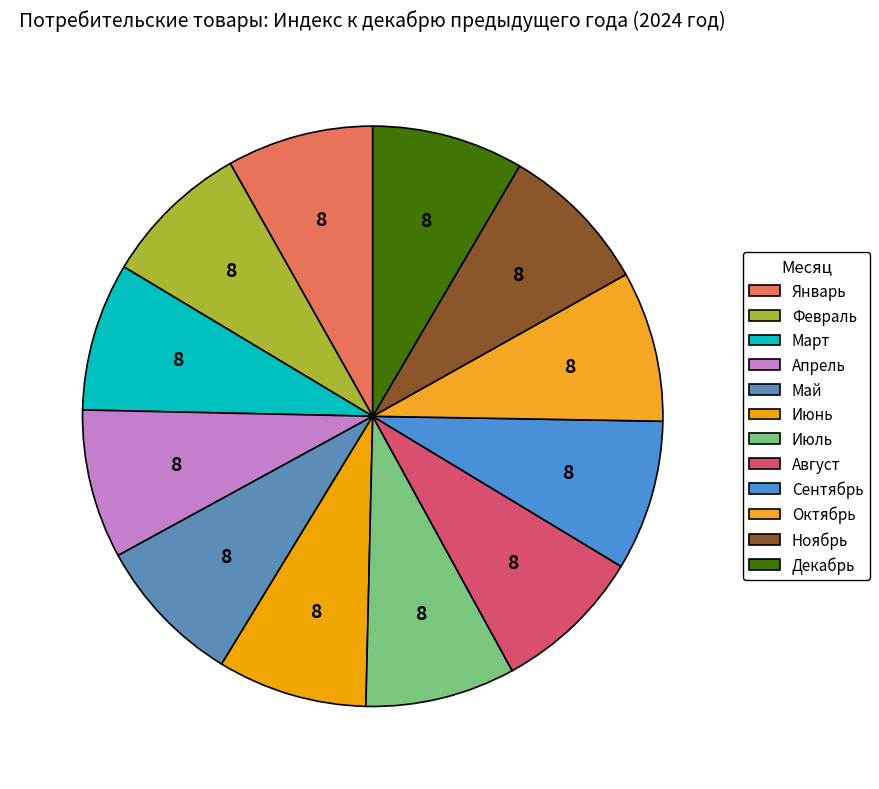

Is it true that Август is 1% of the pie?

False